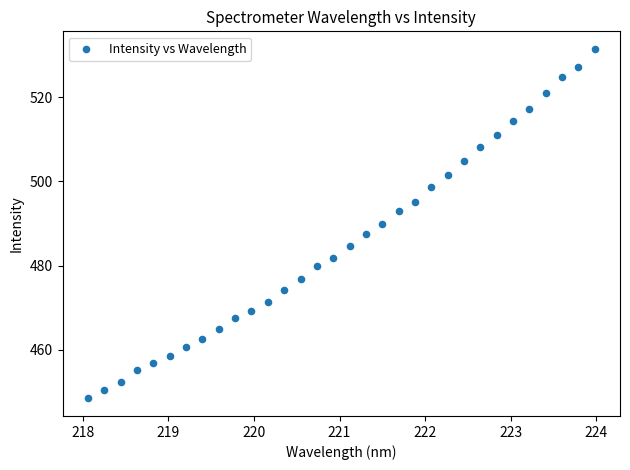

What is the range of Y values (max minus min)?

83.1